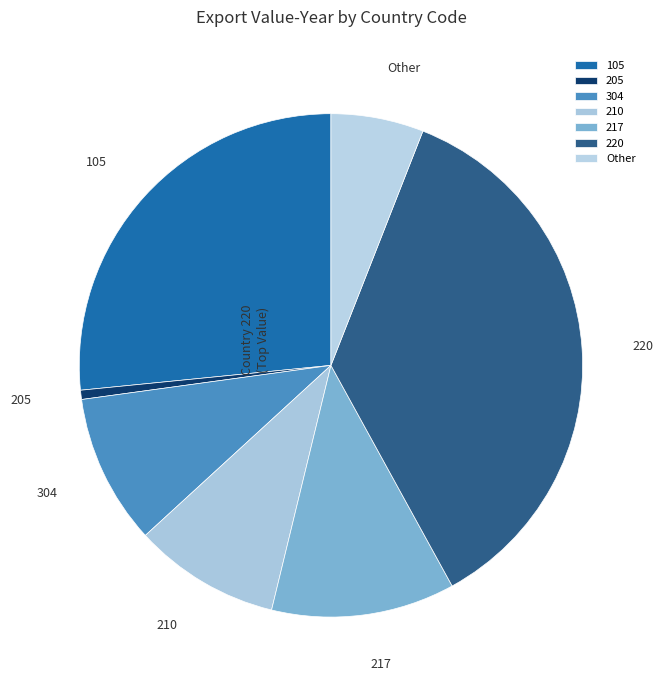

True or false: 304 accounts for 10% of the total.

True